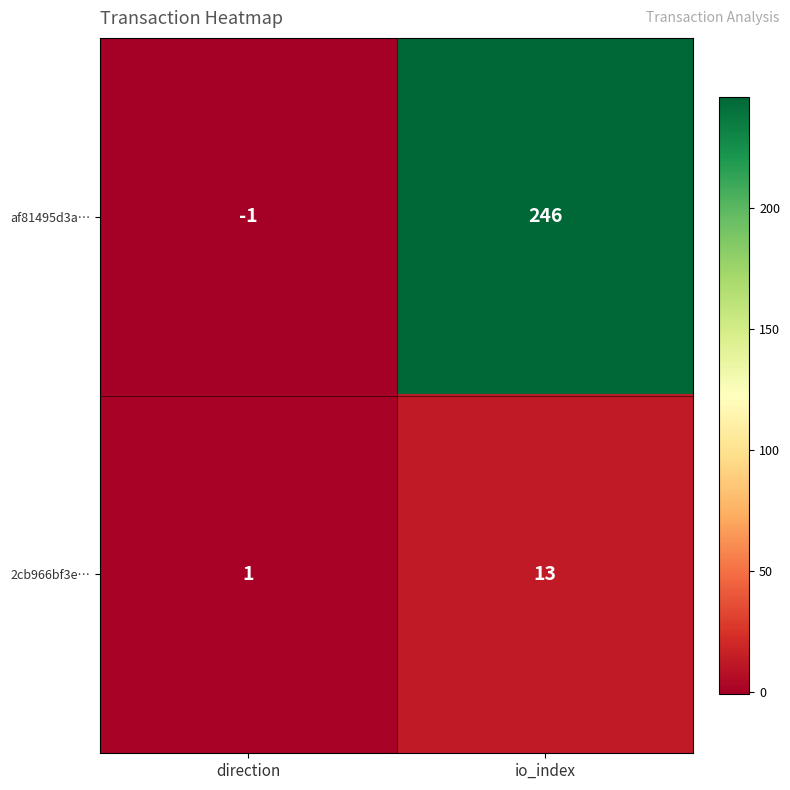

At which label is af81495d3a… closest to 122?

direction